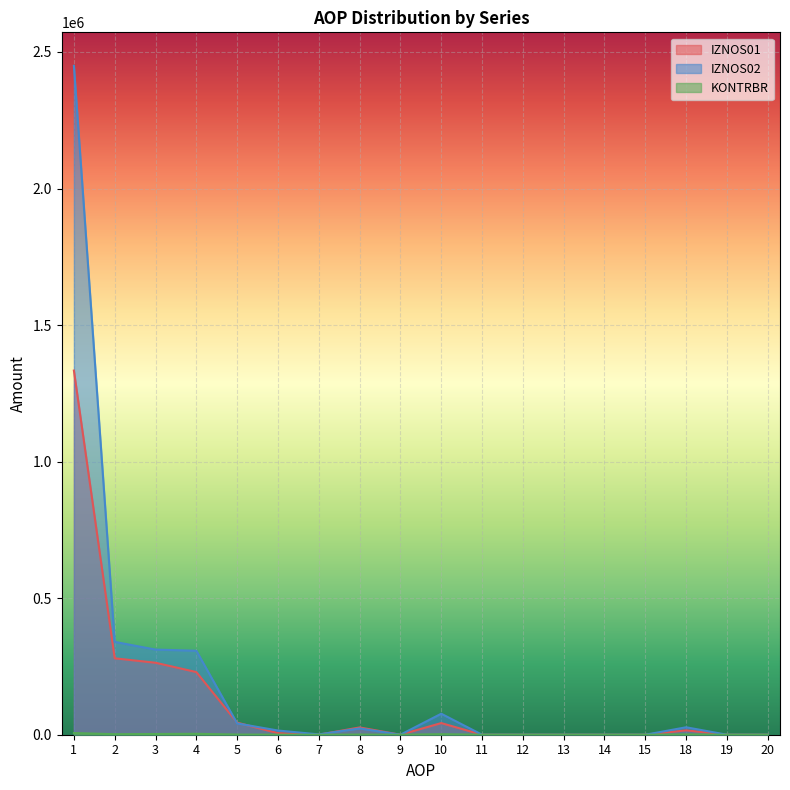

At which category does the chart reach its peak across all series?

1